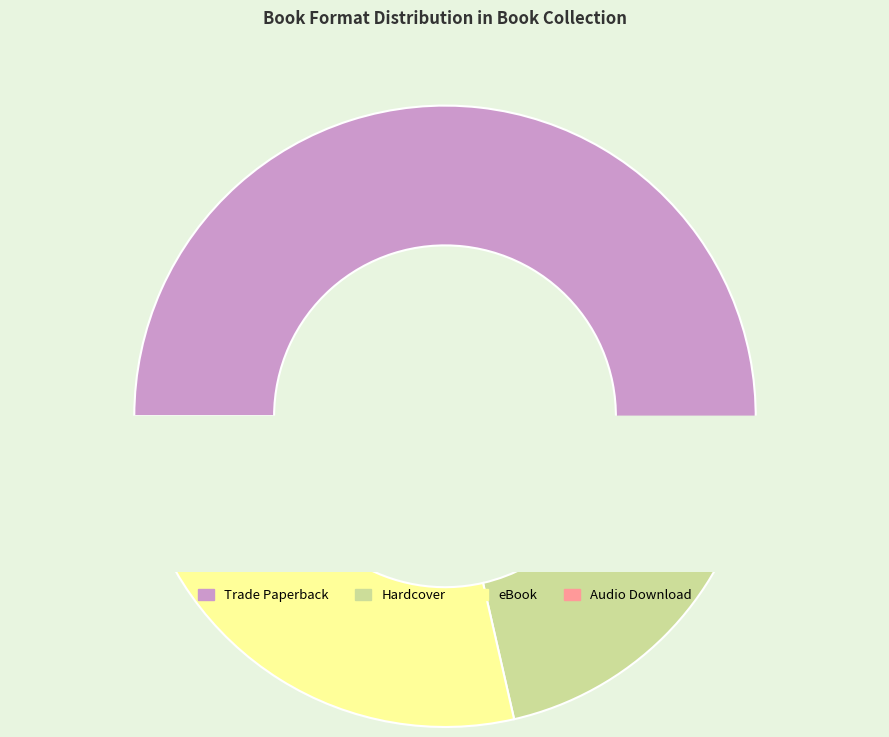

What percentage is the eBook slice, to the nearest percent?

25%